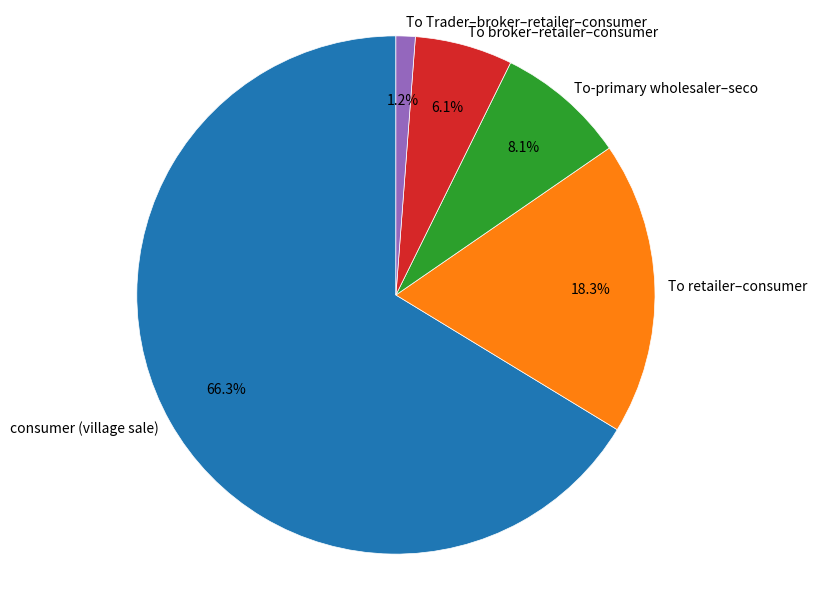

What is the ratio of the value at To retailer–consumer to the value at consumer (village sale)?

0.3